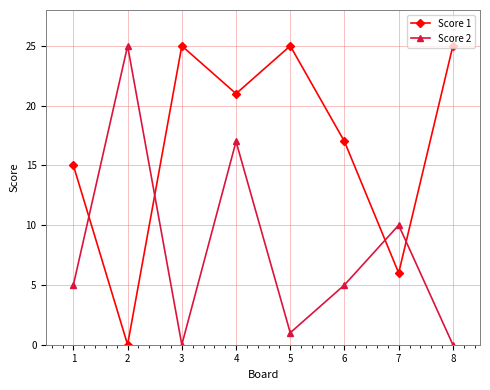

True or false: Score 2 has a value of 15 at 7.

False